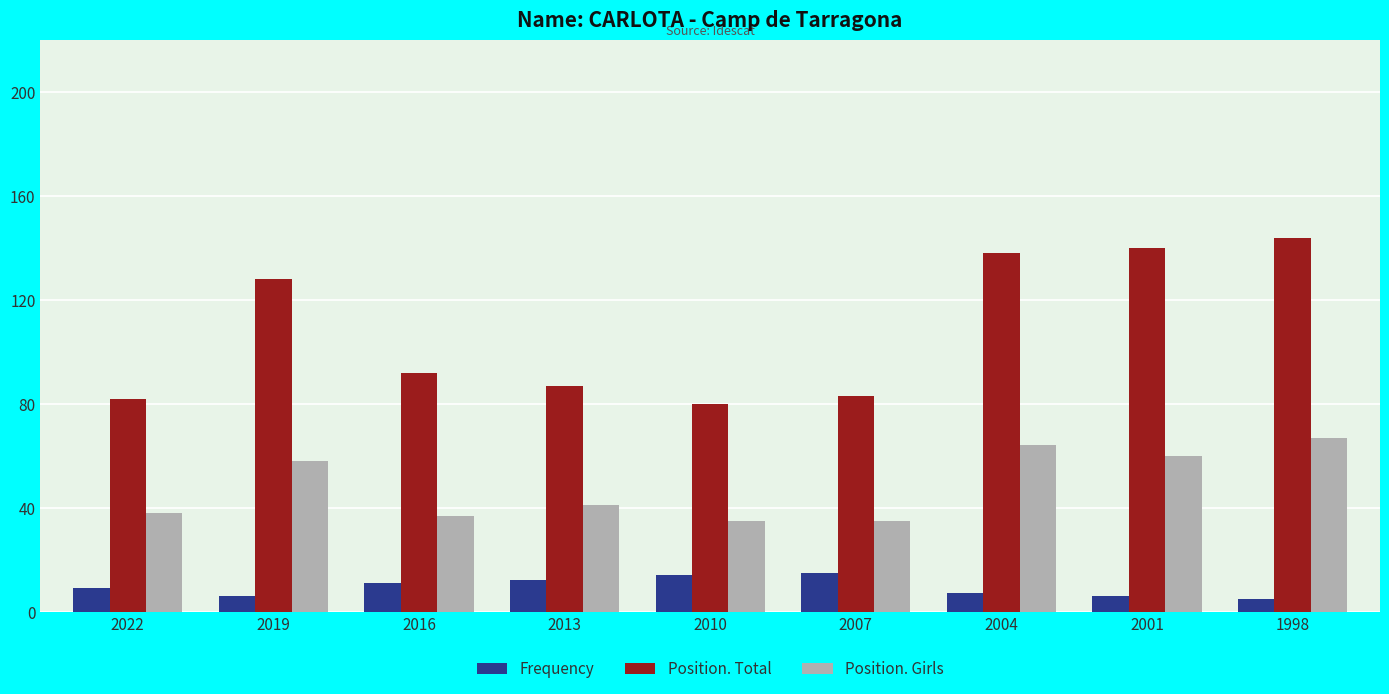

How many bars are there in each group?

3